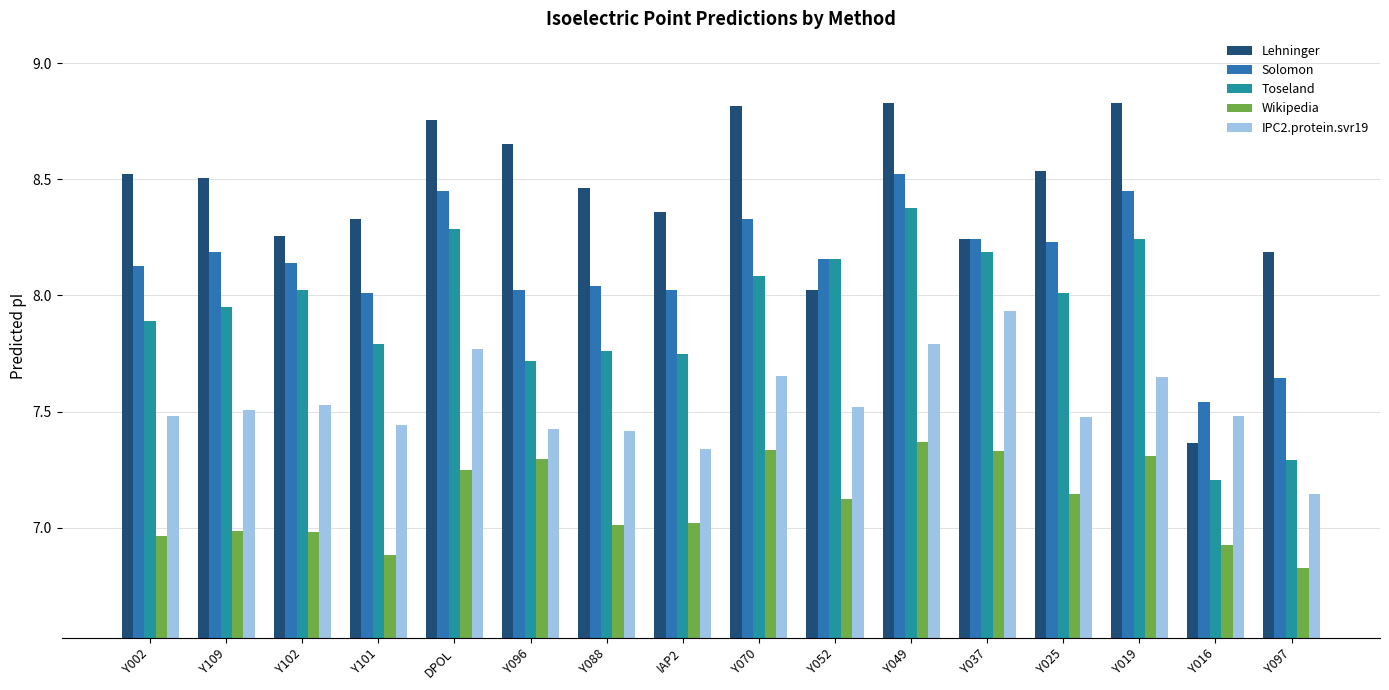

Which series has the largest range (max minus min)?

Lehninger